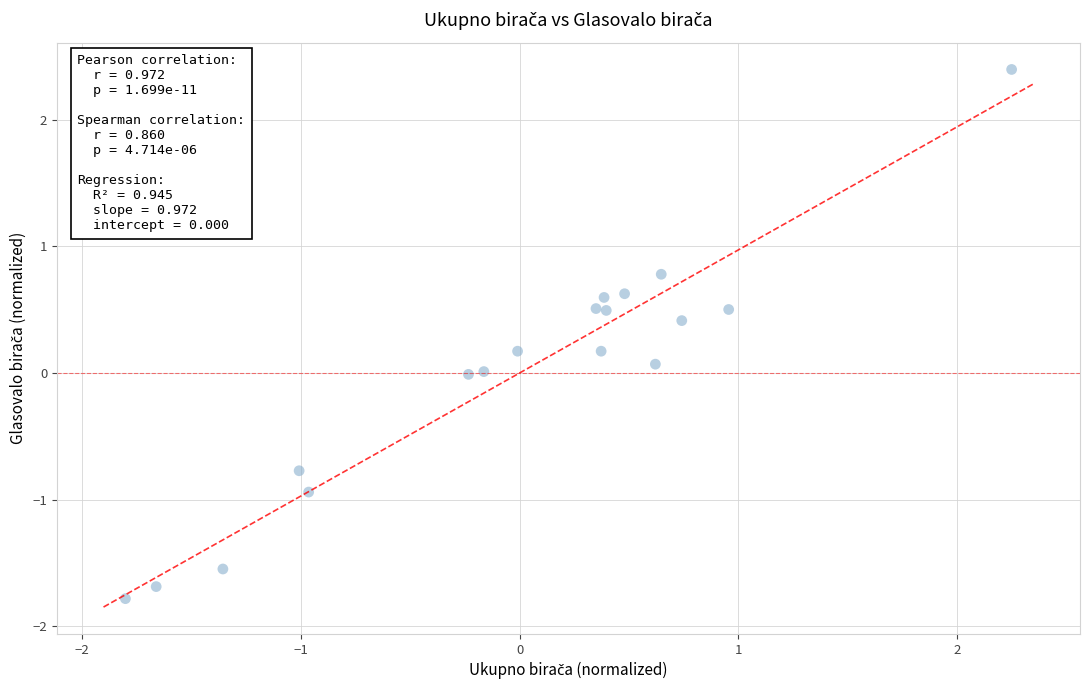

What is the range of X values (max minus min)?

4.1